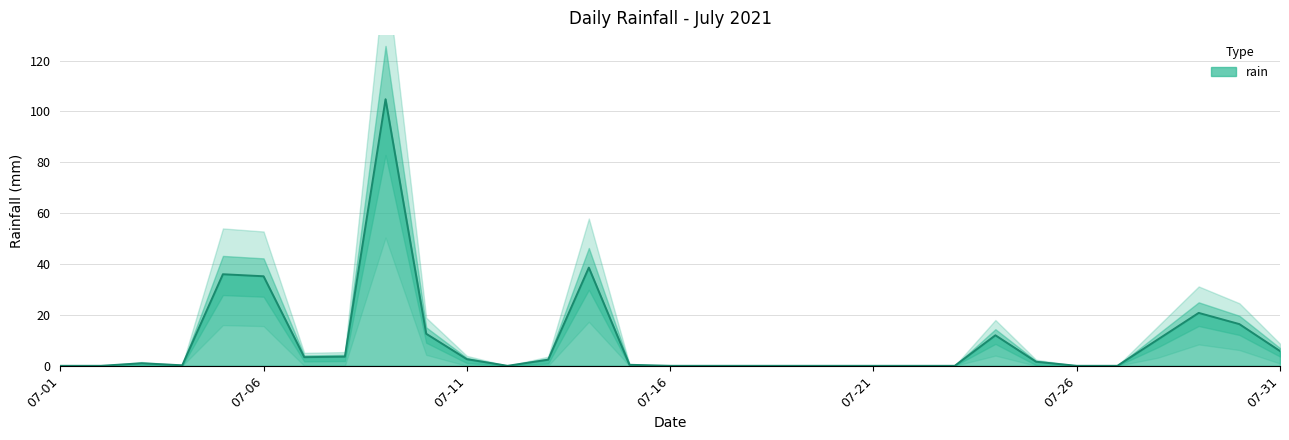

At which category does the data reach its first local peak?

2021-07-03